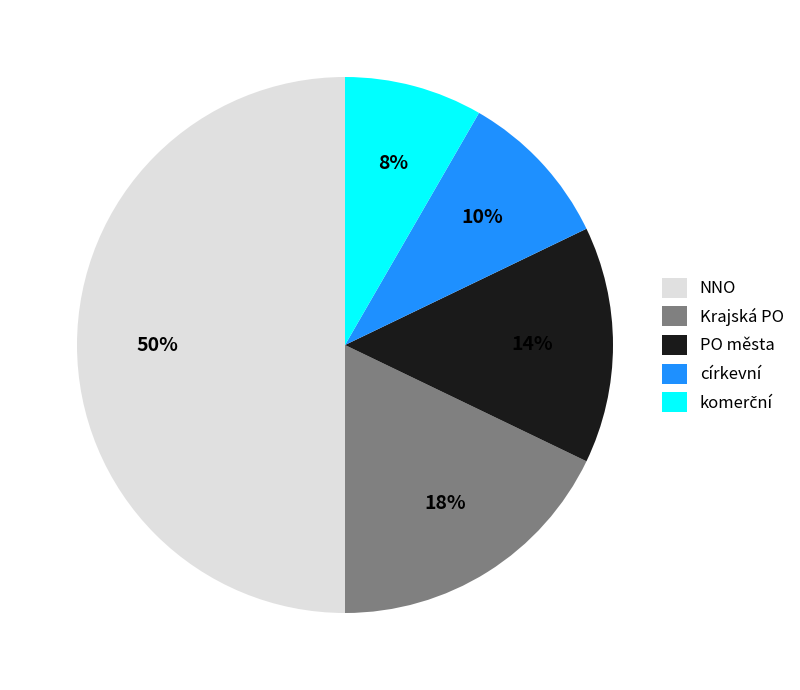

Which has a higher value, PO města or Krajská PO?

Krajská PO